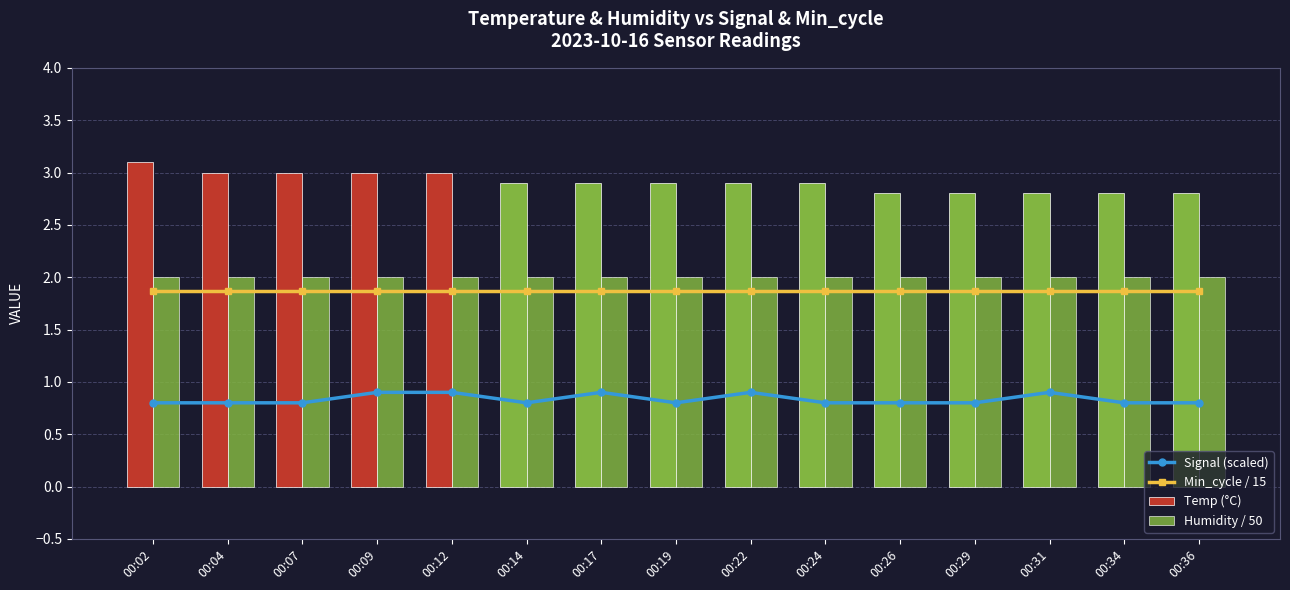

Between 00:29 and 00:34, which series saw the biggest shift?

Signal (scaled)